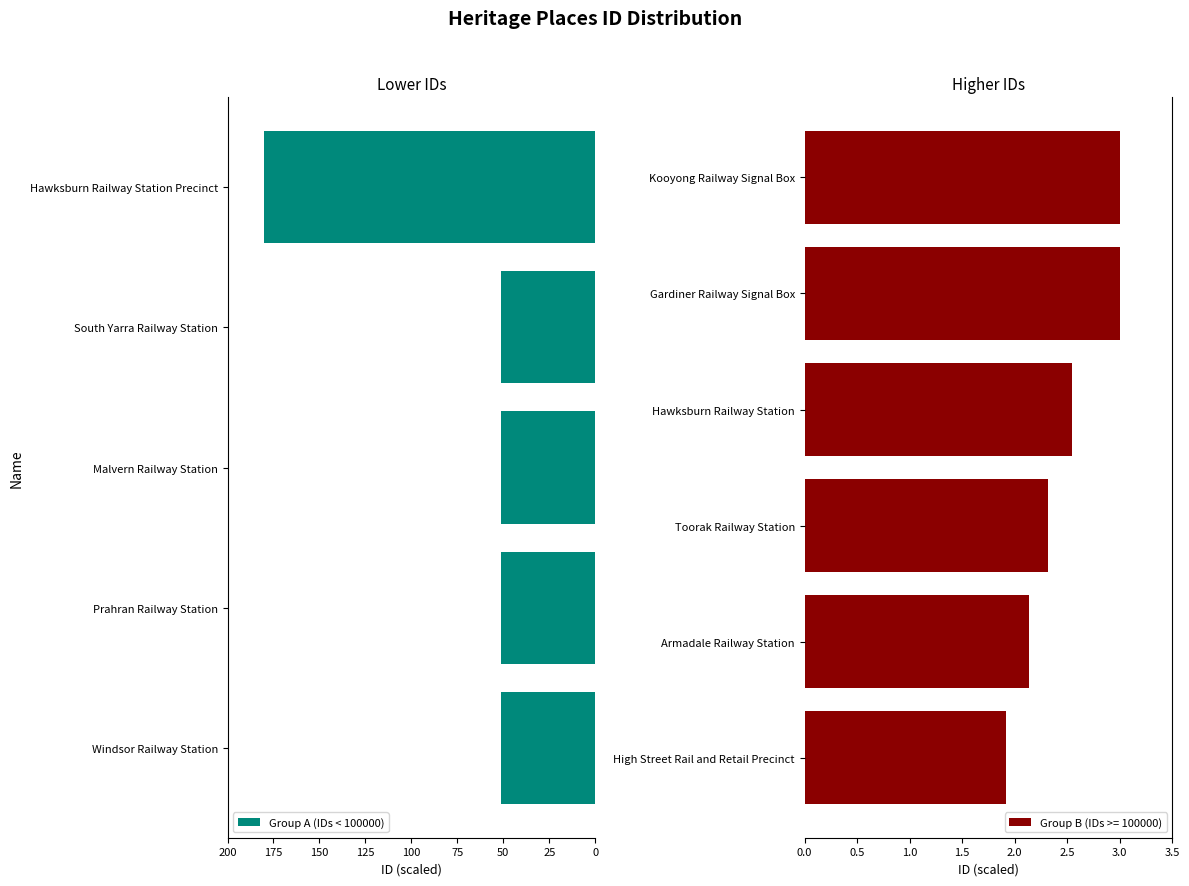

What is the value of the 3rd bar from the left?

51.1